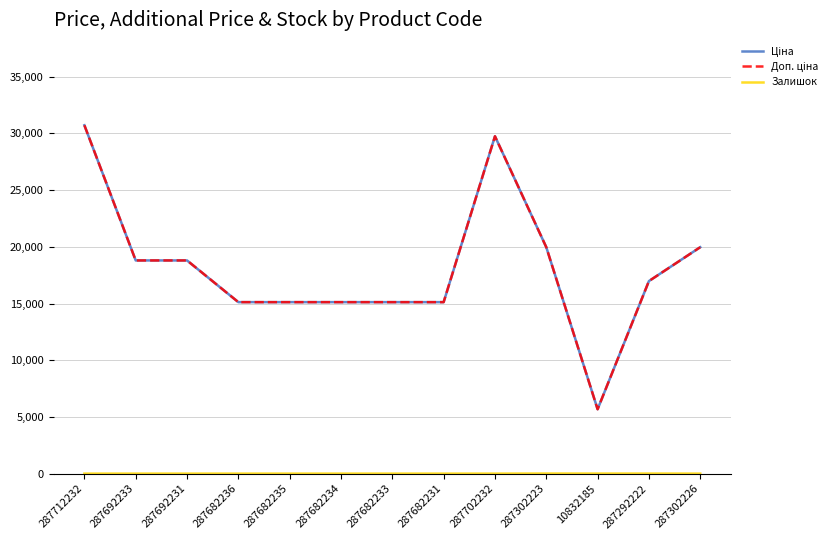

Reading right to left, what are all the values shown in this chart?

Ціна: 287302226=19964.2	287292222=16976.3	10832185=5673.8	287302223=19964.2	287702232=29747.2	287682231=15120.0	287682233=15120.0	287682234=15120.0	287682235=15120.0	287682236=15120.0	287692231=18796.8	287692233=18796.8	287712232=30717.1
Доп. ціна: 287302226=19964.2	287292222=16976.3	10832185=5673.8	287302223=19964.2	287702232=29747.2	287682231=15120.0	287682233=15120.0	287682234=15120.0	287682235=15120.0	287682236=15120.0	287692231=18796.8	287692233=18796.8	287712232=30717.1
Залишок: 287302226=0.0	287292222=5.0	10832185=4.0	287302223=7.0	287702232=0.0	287682231=0.0	287682233=0.0	287682234=0.0	287682235=0.0	287682236=0.0	287692231=0.0	287692233=0.0	287712232=0.0